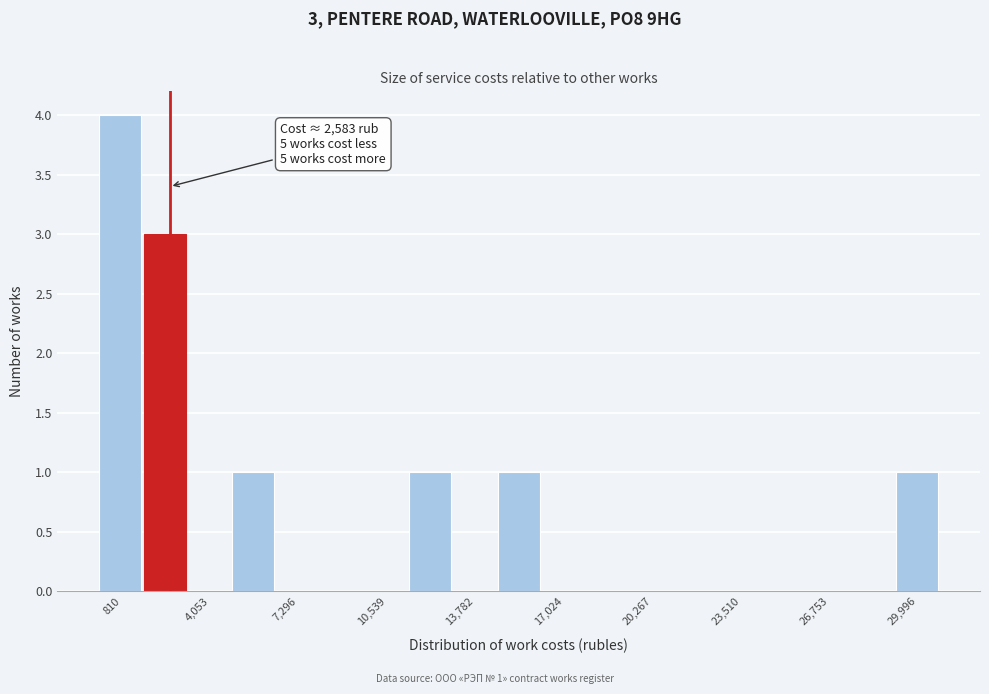

Read against the x-axis, roughly where is the centre of the tallest bar?

1000